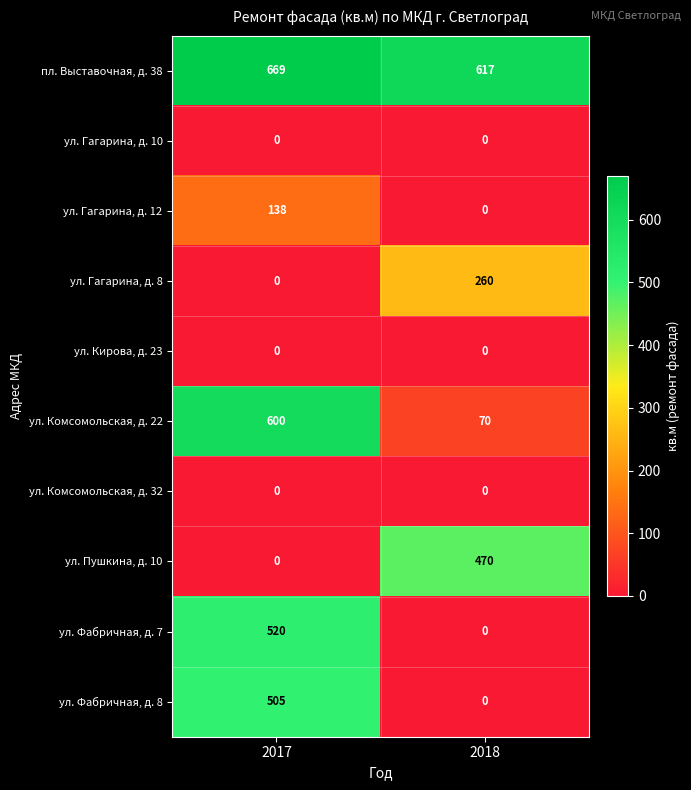

Between 2017 and 2018, which series saw the biggest shift?

ул. Комсомольская, д. 22